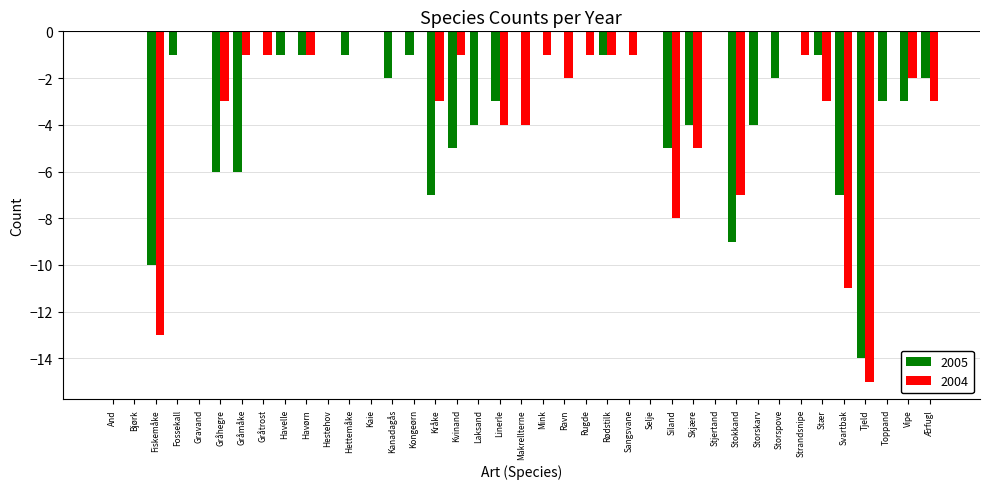

What is the spread (max minus min) of values at Gråtrost?

1